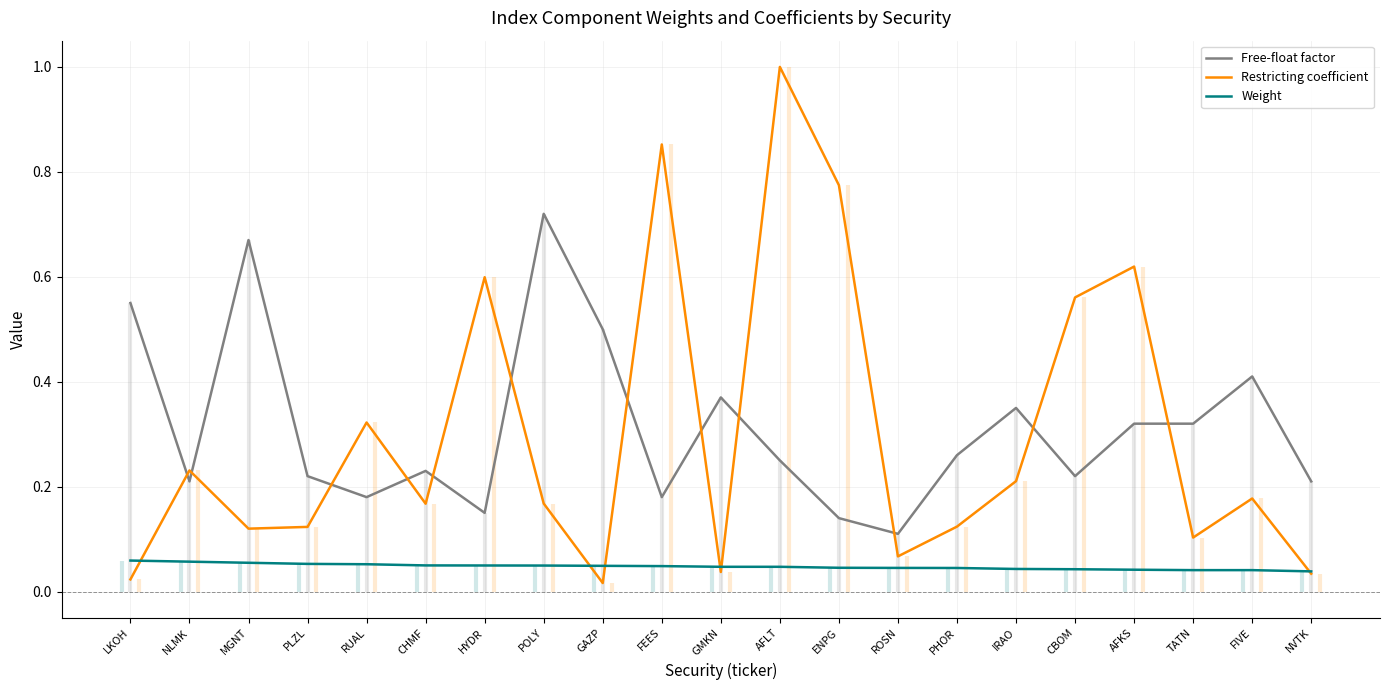

At which label is Weight closest to 0?

NVTK